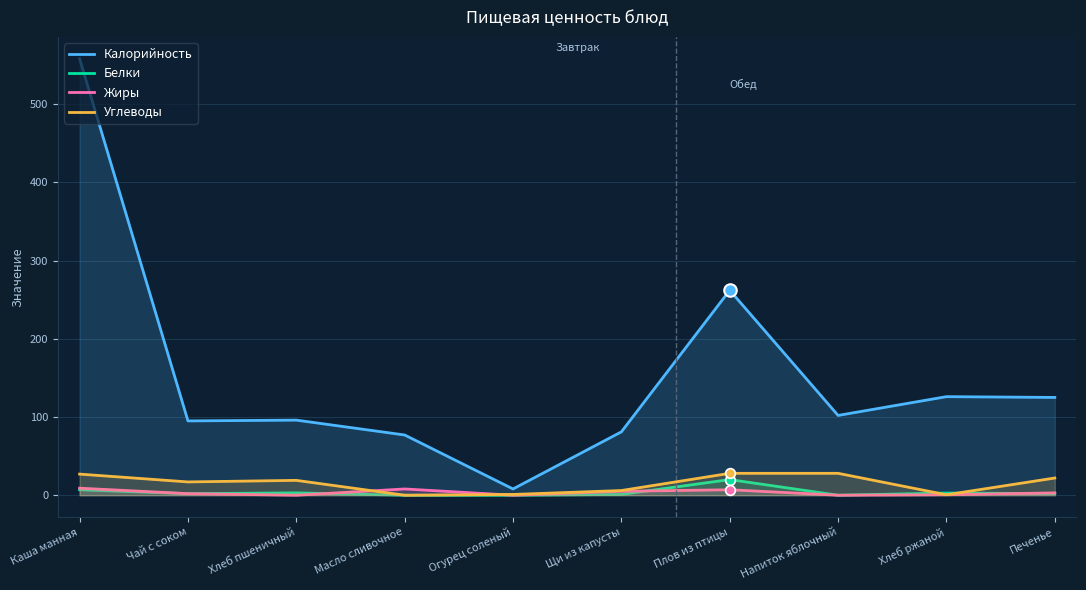

Reading left to right, what are all the values shown in this chart?

Калорийность: Каша манная=558.0	Чай с соком=95.0	Хлеб пшеничный=96.0	Масло сливочное=77.0	Огурец соленый=8.0	Щи из капусты=81.0	Плов из птицы=262.0	Напиток яблочный=102.0	Хлеб ржаной=126.0	Печенье=125.0
Белки: Каша манная=7.0	Чай с соком=2.0	Хлеб пшеничный=3.0	Масло сливочное=0.0	Огурец соленый=0.0	Щи из капусты=1.0	Плов из птицы=20.0	Напиток яблочный=0.0	Хлеб ржаной=2.8	Печенье=2.0
Жиры: Каша манная=9.0	Чай с соком=2.0	Хлеб пшеничный=0.0	Масло сливочное=8.0	Огурец соленый=0.0	Щи из капусты=5.0	Плов из птицы=7.0	Напиток яблочный=0.0	Хлеб ржаной=0.6	Печенье=3.0
Углеводы: Каша манная=27.0	Чай с соком=17.0	Хлеб пшеничный=19.0	Масло сливочное=0.0	Огурец соленый=1.0	Щи из капусты=6.0	Плов из птицы=28.0	Напиток яблочный=28.0	Хлеб ржаной=0.6	Печенье=22.0